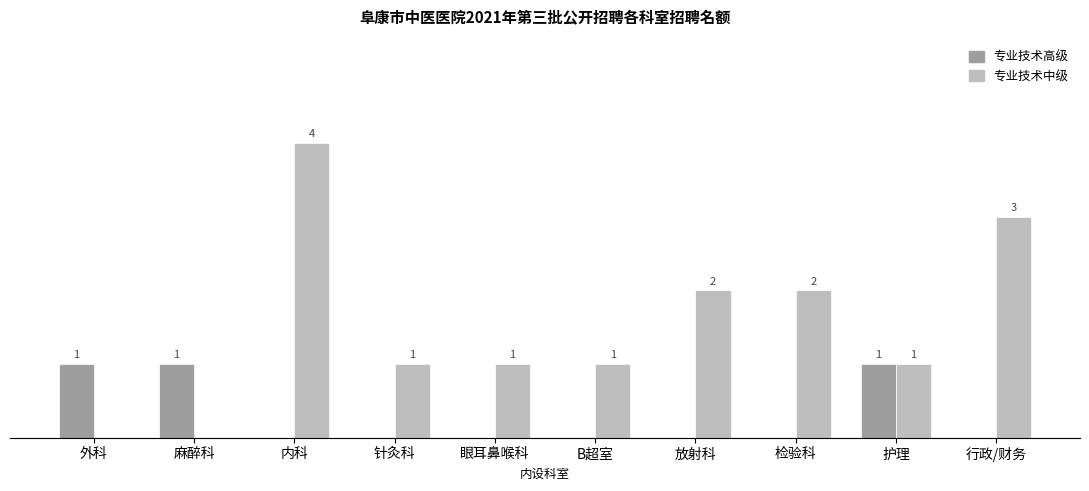

Between 内科 and 护理, which series saw the biggest shift?

专业技术中级